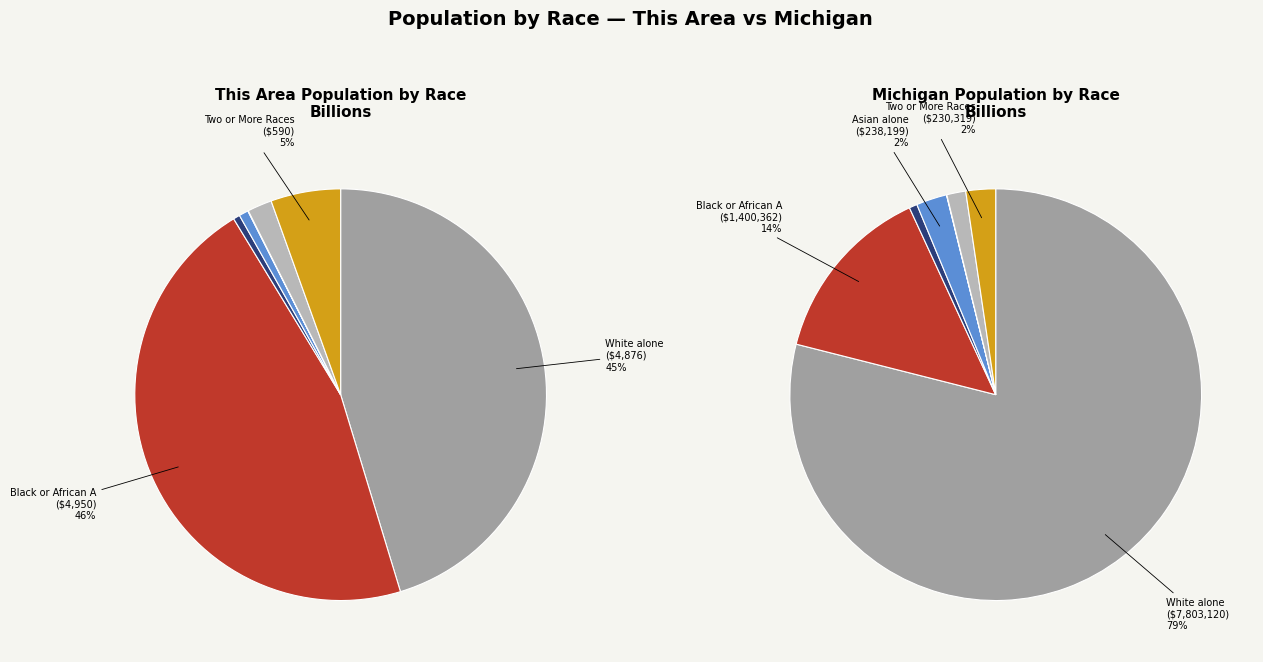

Combined, do Two or More Races and Asian alone account for over 50%?

No